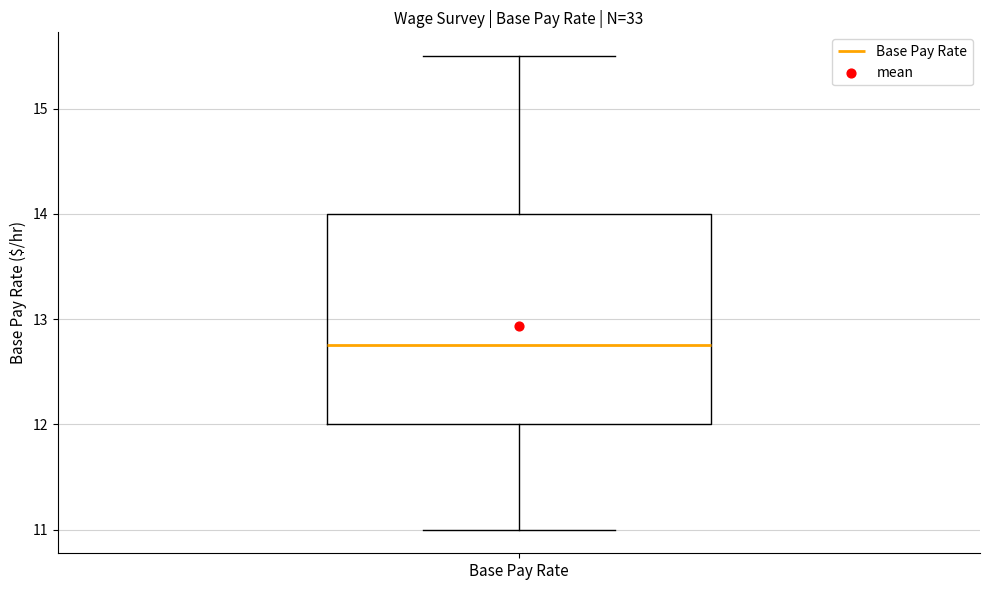

Read this box plot against the y-axis: the position of the median line, the range covered by the box, and the ends of both whiskers. The values are not printed on the chart, so give them approximately, as read against the axis.

median 12.8, box 12.0 to 14.0, whiskers 11.0 to 15.5